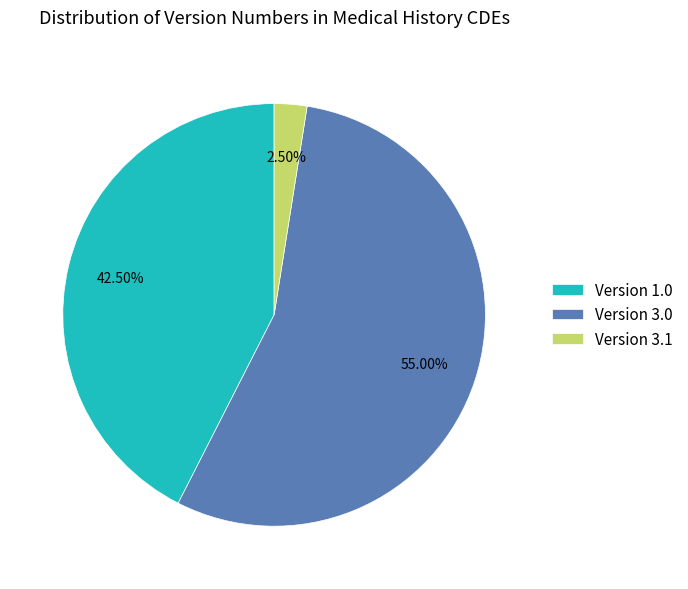

How many slices are in this pie chart?

3